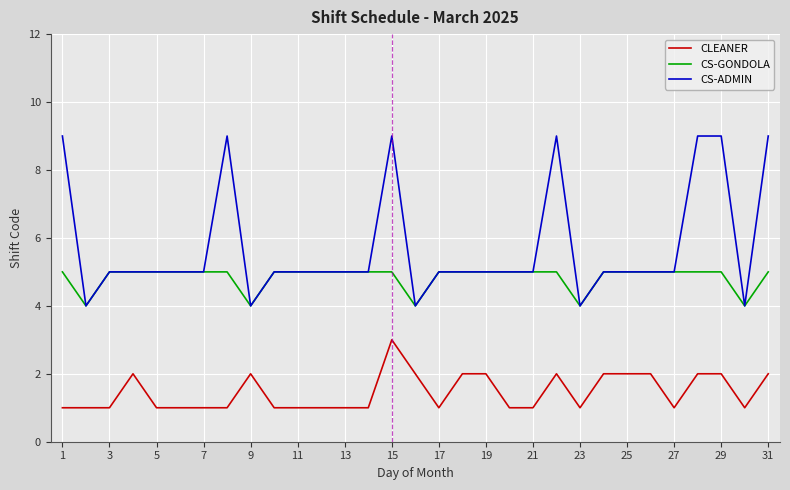

How many lines are shown in the chart?

3